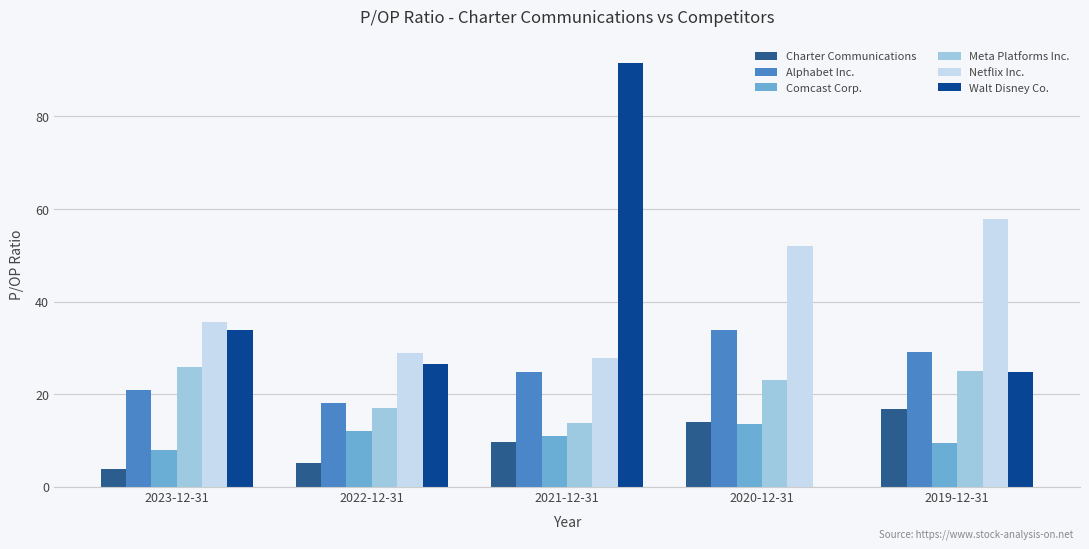

Is the value of Charter Communications at 2023-12-31 greater than the value of Comcast Corp. at 2023-12-31?

No